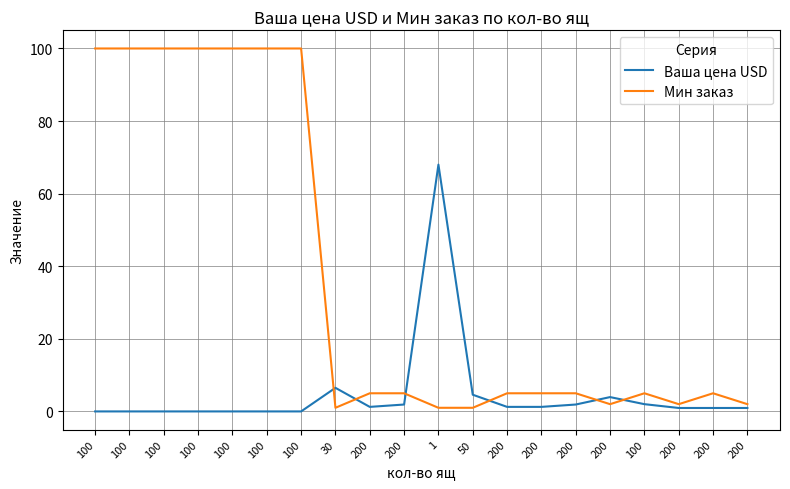

What is the average value of the Мин заказ series?

37.2